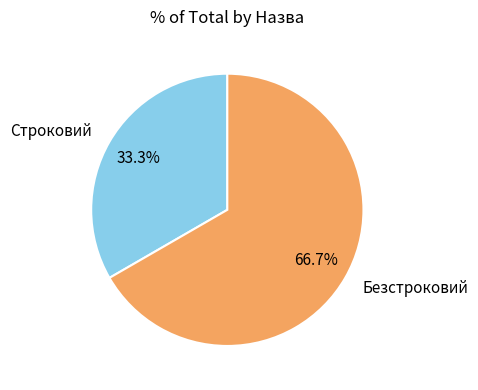

Which slice is the smallest?

Строковий